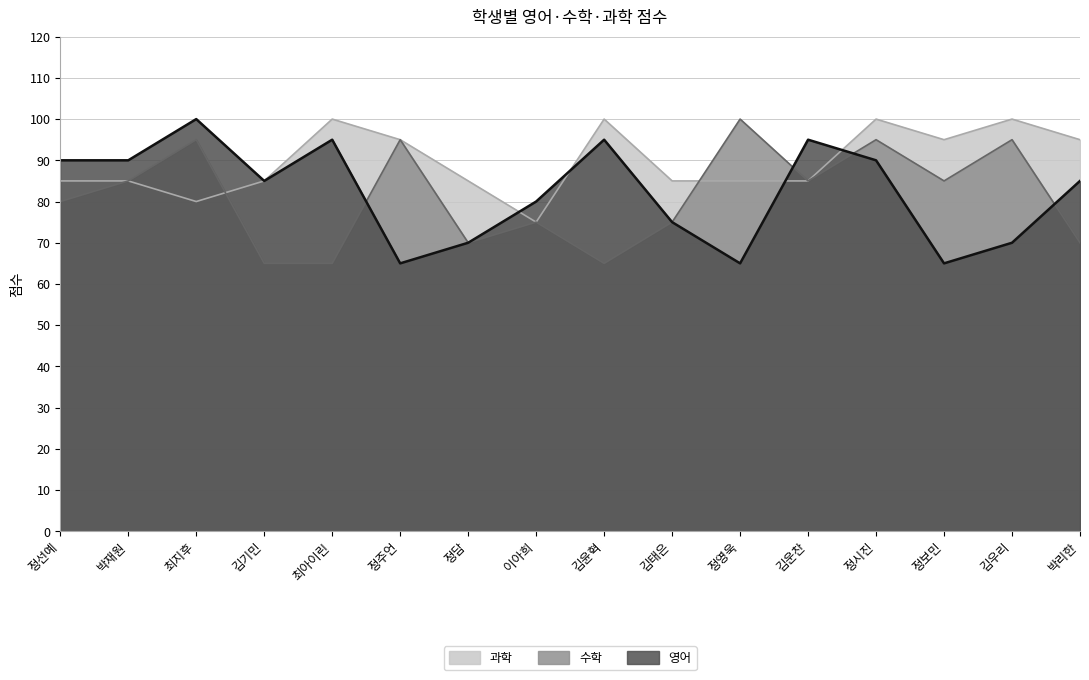

What is the smallest value displayed?

65